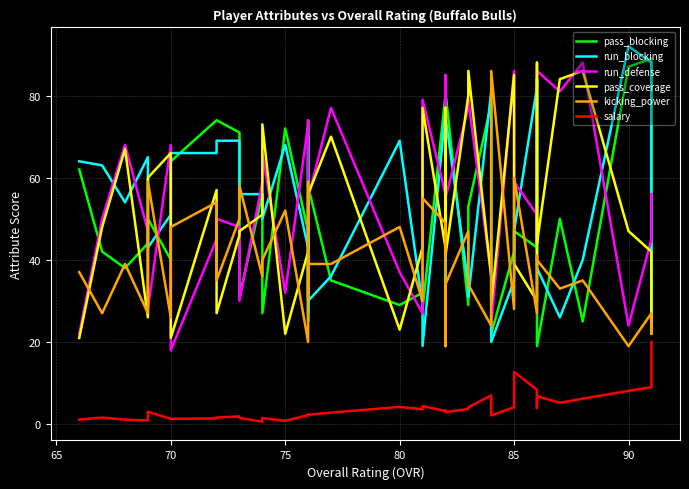

Between 33 and 34, which series saw the biggest shift?

run_defense